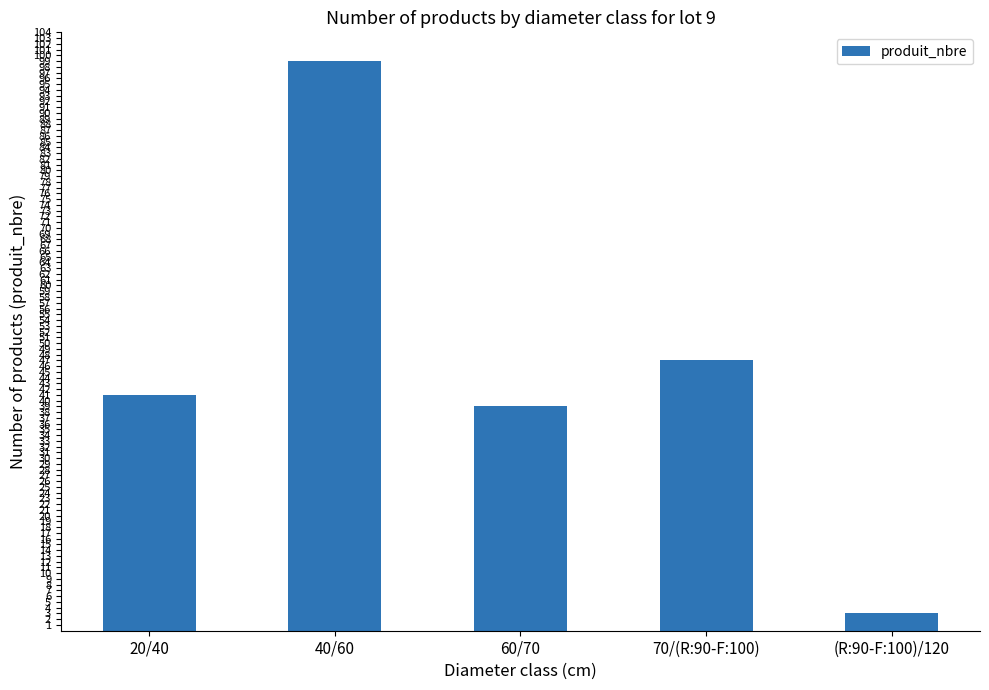

How many data points are less than 41?

2